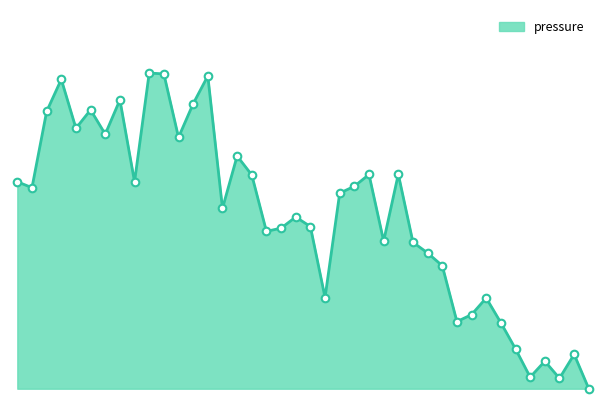

Does the chart have visible grid lines?

No